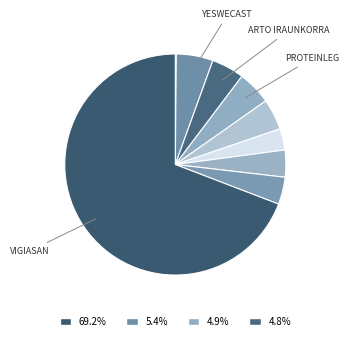

To the nearest percent, what is the average slice percentage?

11%